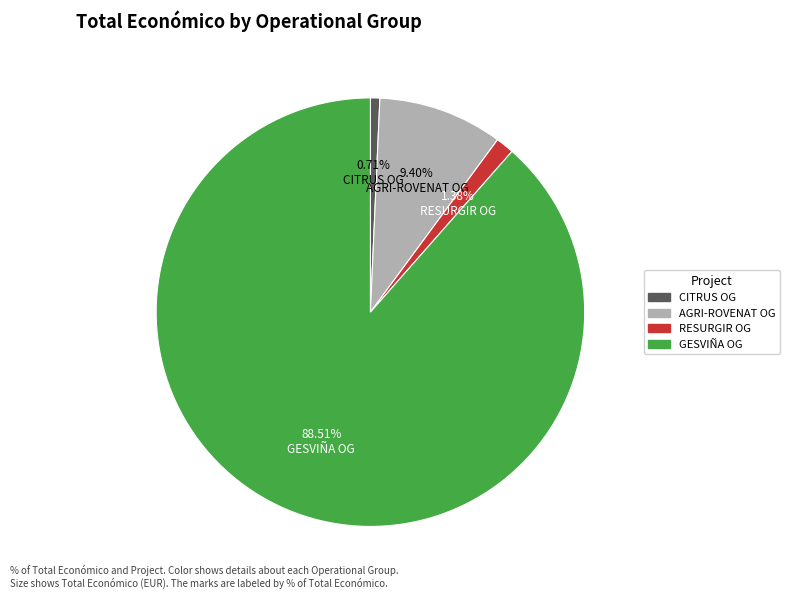

How many segments does this pie chart have?

4